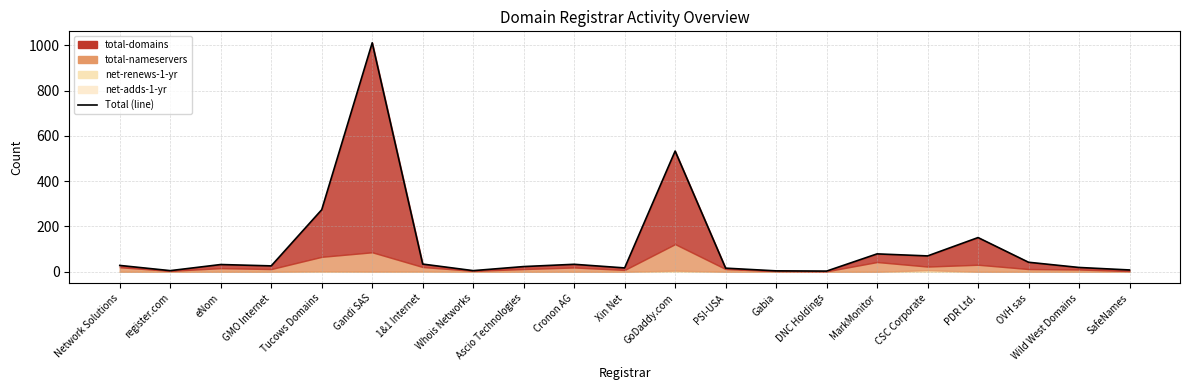

At which label is the value closest to 507?

GoDaddy.com